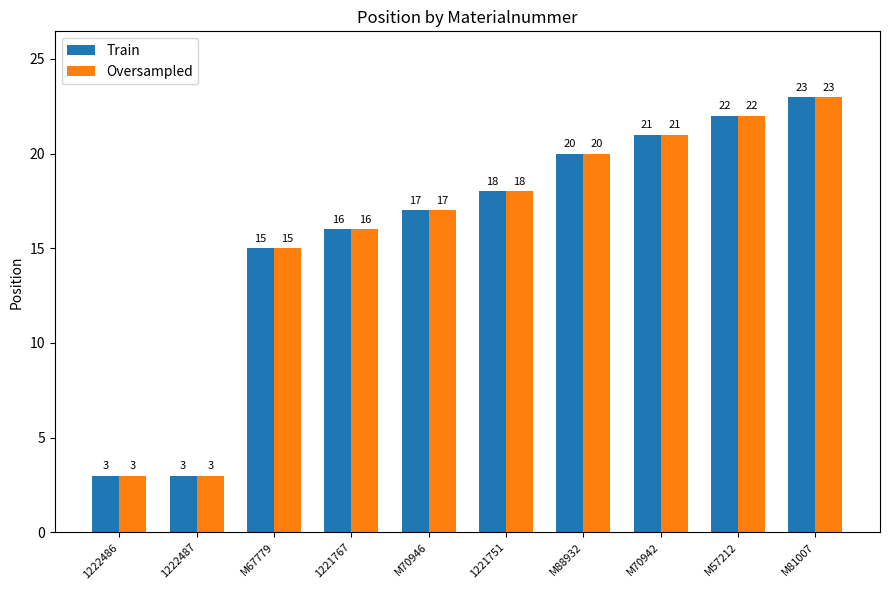

Reading left to right, transcribe all the data shown in this chart.

Train: 3	3	15	16	17	18	20	21	22	23
Oversampled: 3	3	15	16	17	18	20	21	22	23